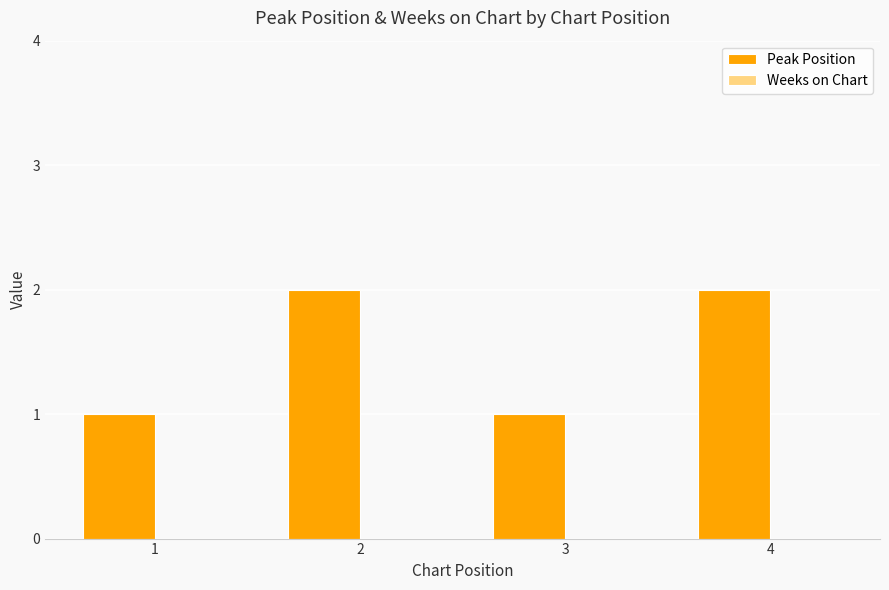

What is the change in value from 1 to 2?

+1